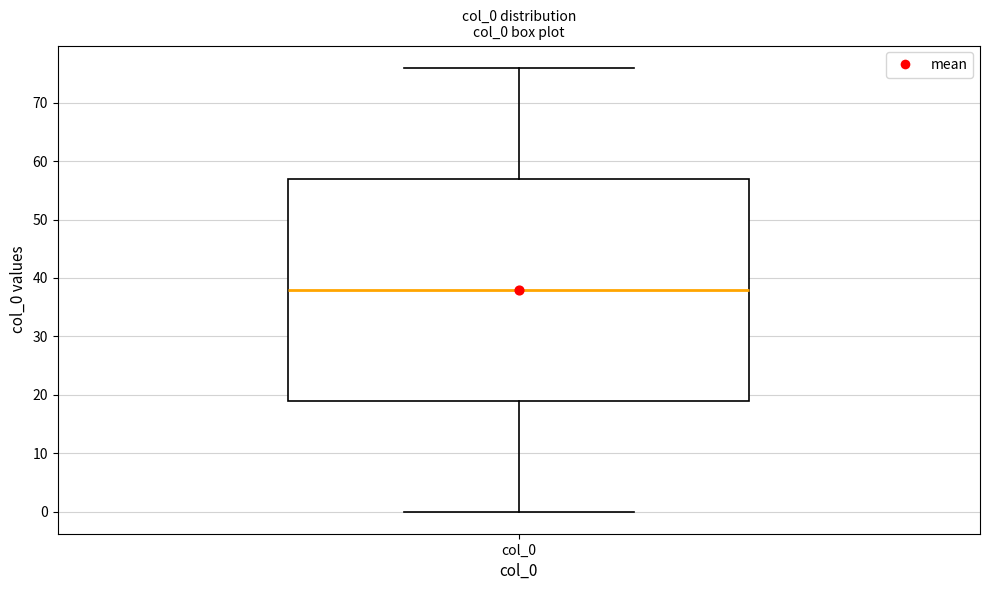

Transcribe this box plot: give where the median line is, the range the box spans, and where the two whiskers end, as read against the y-axis. The values are not printed on the chart, so give them approximately, as read against the axis.

median 38, box 19 to 57, whiskers 0 to 76